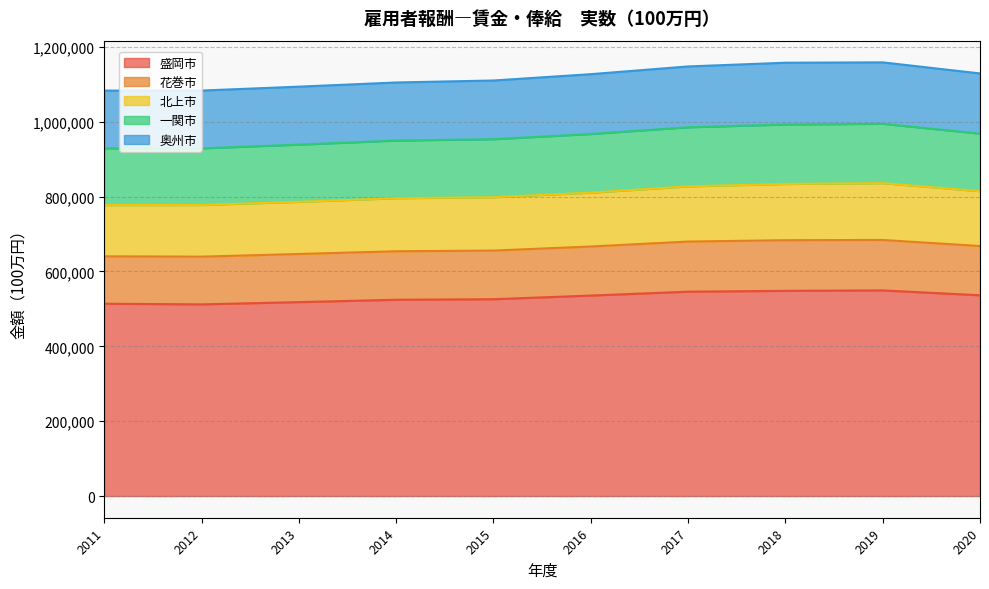

Does the chart have visible grid lines?

Yes